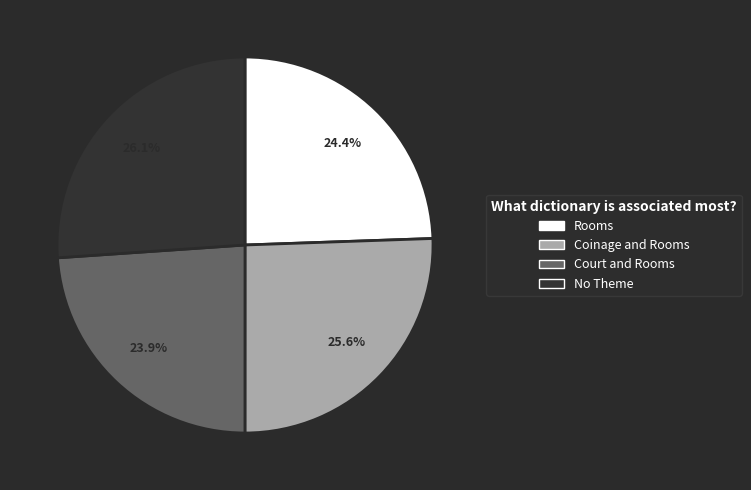

To the nearest percent, what is the difference between the largest and smallest slice percentages?

2%